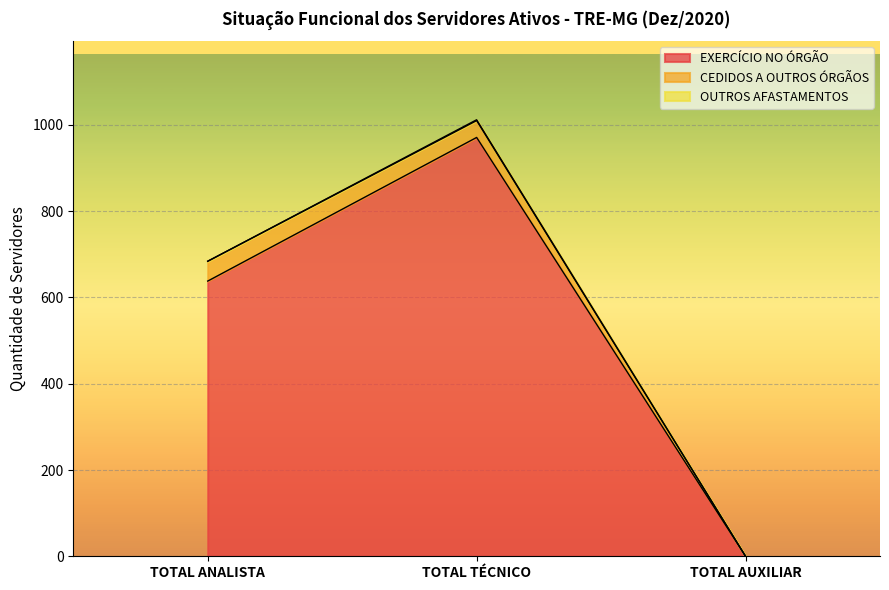

What are all the series names shown in the legend?

EXERCÍCIO NO ÓRGÃO, CEDIDOS A OUTROS ÓRGÃOS, OUTROS AFASTAMENTOS